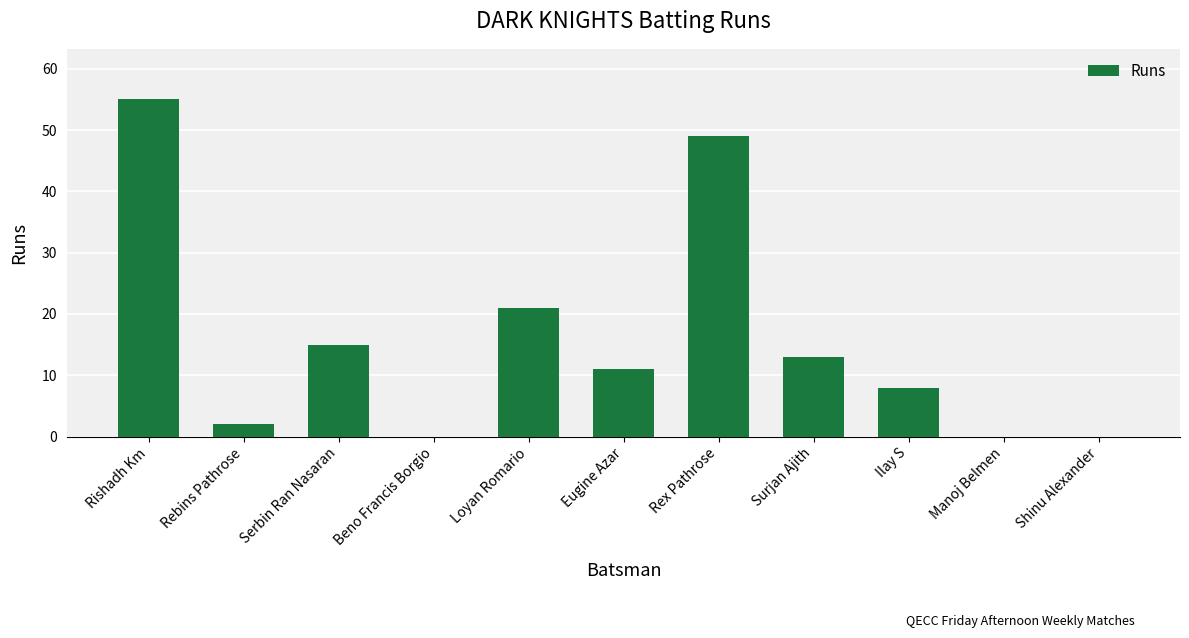

Where is the data nearest to the value 27?

Loyan Romario